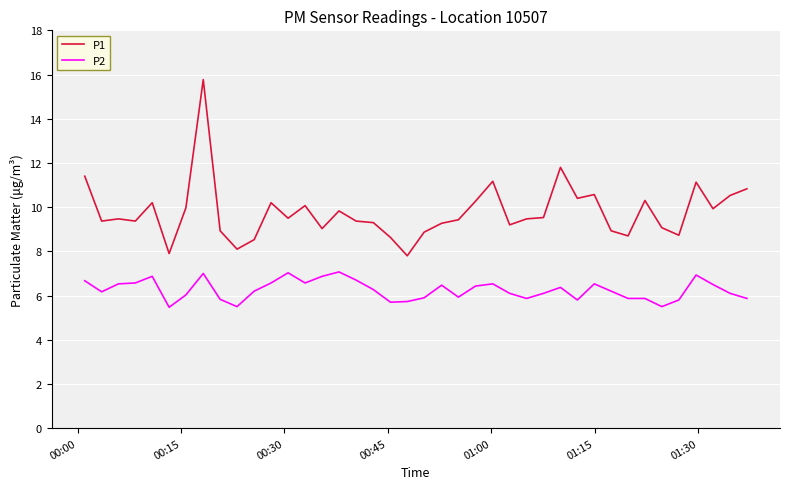

Which series has the largest range (max minus min)?

P1